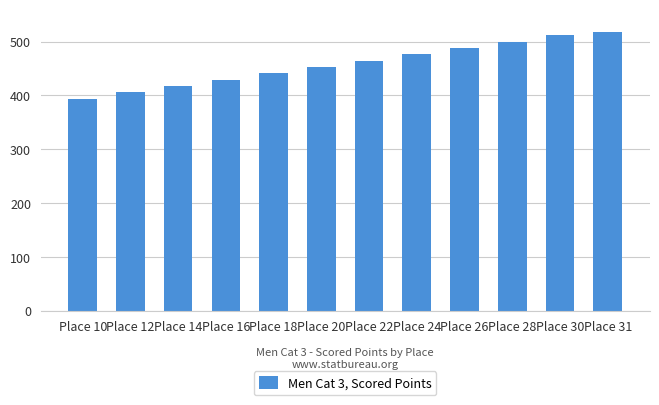

Is it true that the value at Place 22 is 464.8?

True